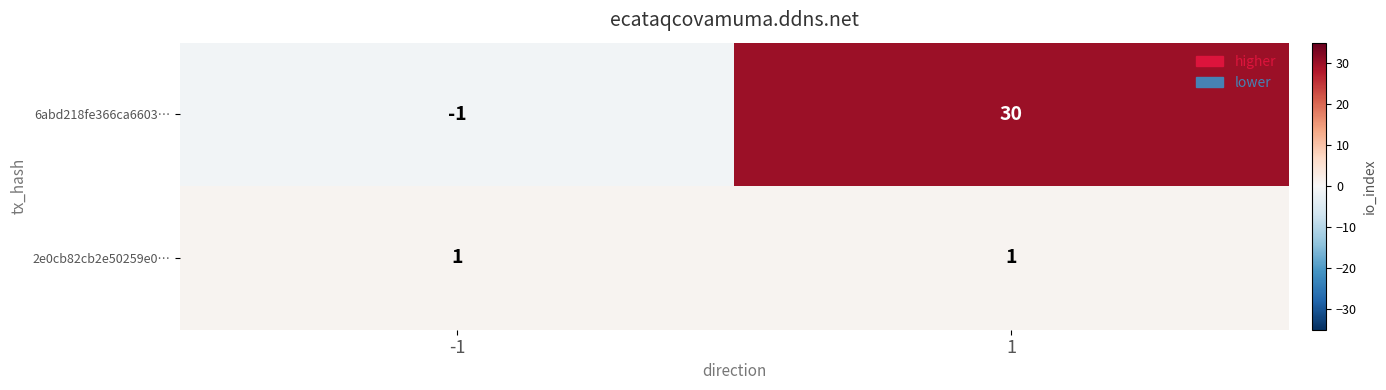

The value of 2e0cb82cb2e50259e0… at -1 is 1. True or false?

True